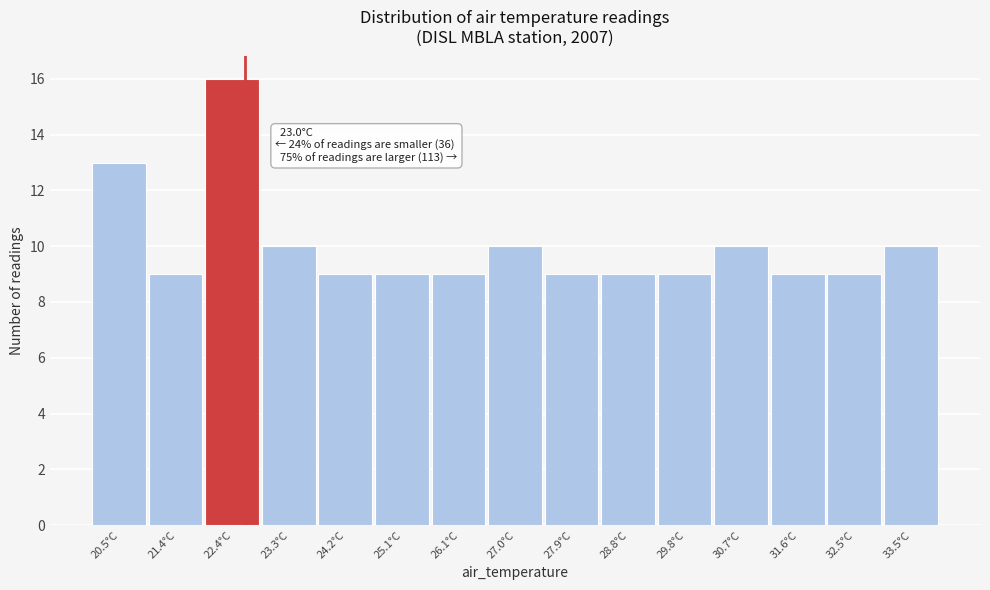

Reading left to right, transcribe all the data shown in this chart.

20.5°C=13	21.4°C=9	22.4°C=16	23.3°C=10	24.2°C=9	25.1°C=9	26.1°C=9	27.0°C=10	27.9°C=9	28.8°C=9	29.8°C=9	30.7°C=10	31.6°C=9	32.5°C=9	33.5°C=10